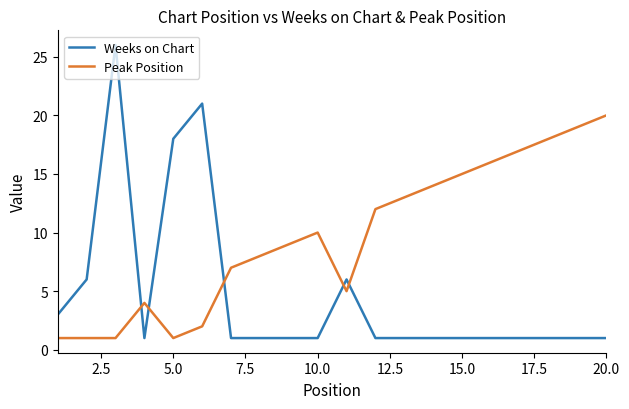

List the series in order of their overall mean, lowest first.

Weeks on Chart, Peak Position